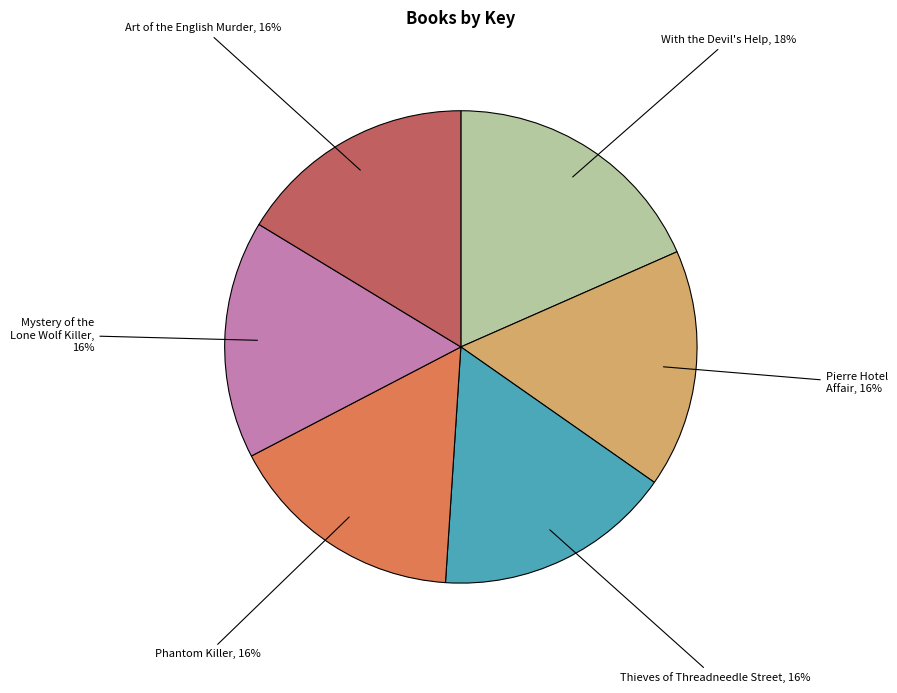

To the nearest percent, what is the average slice percentage?

17%